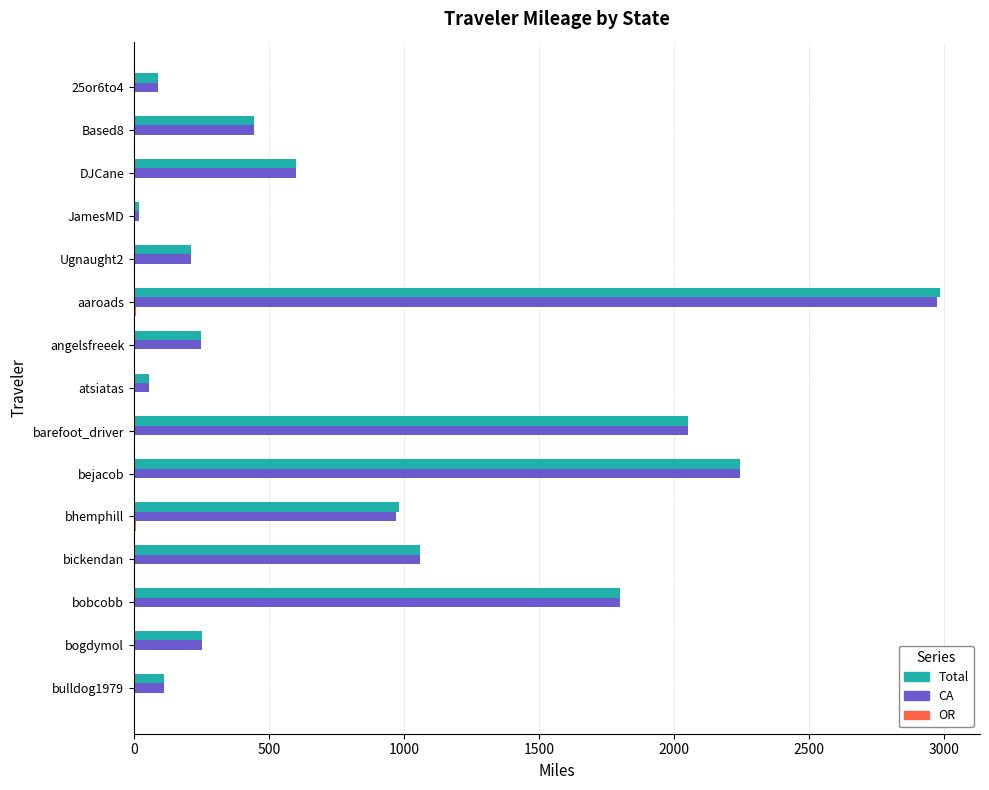

What is the total value across all series at bobcobb?

3595.4